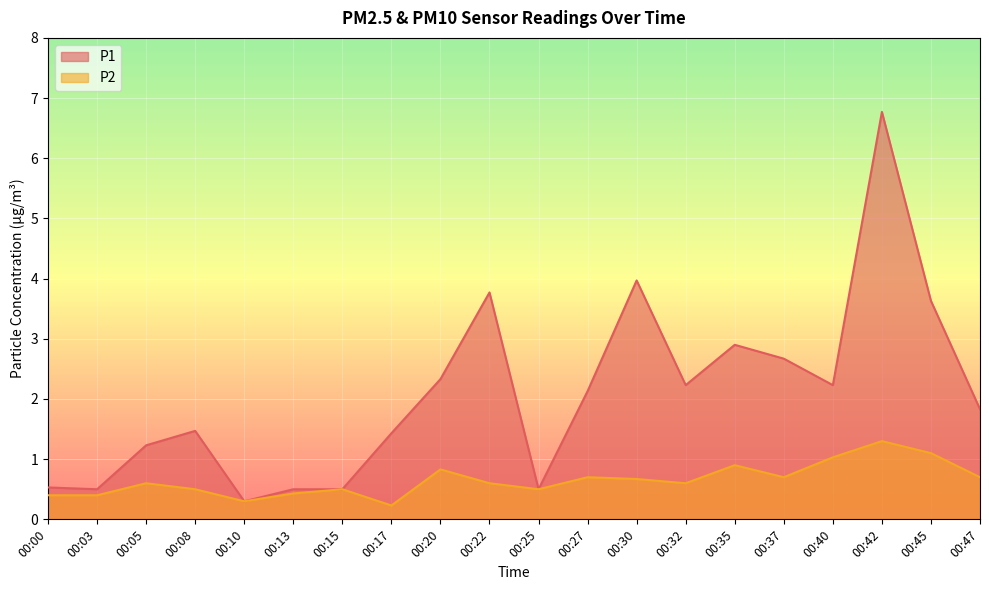

What is the total value across all series at 00:25?

1.0